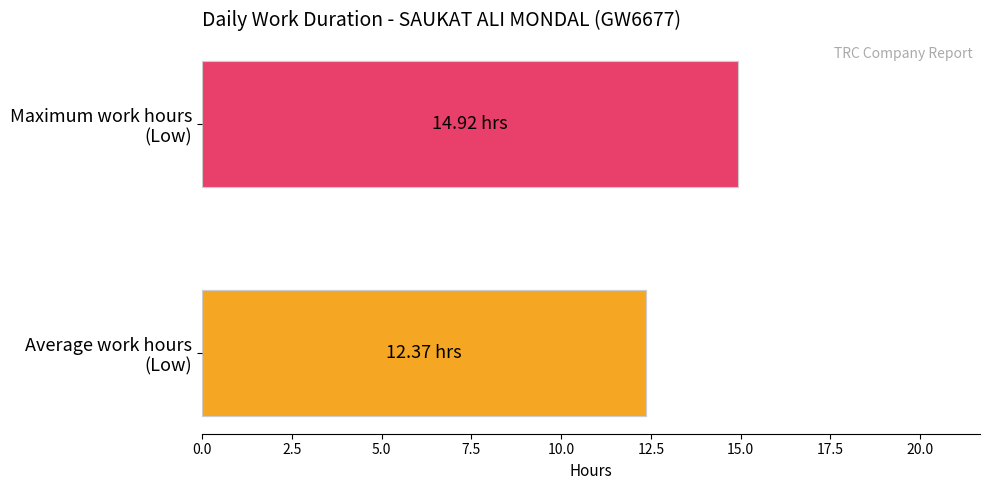

What is the greatest value displayed?

14.9